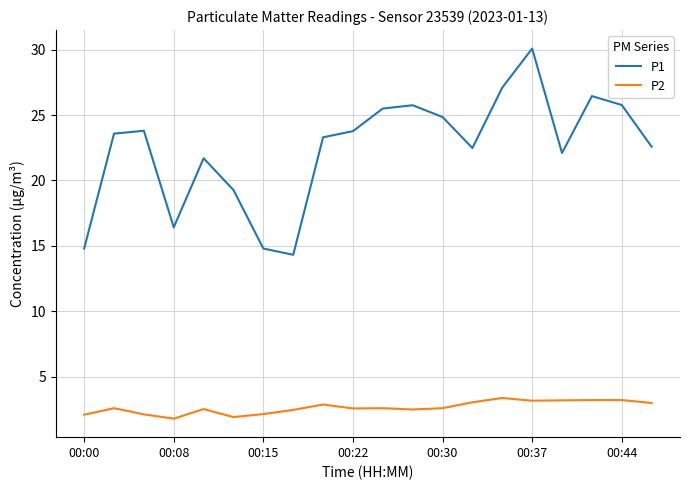

What is the difference between the maximum and minimum values in the P2 series?

1.6